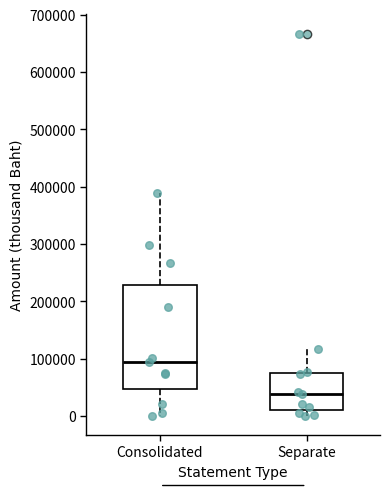

Which box is the tallest, from its lower edge to its upper edge?

Consolidated